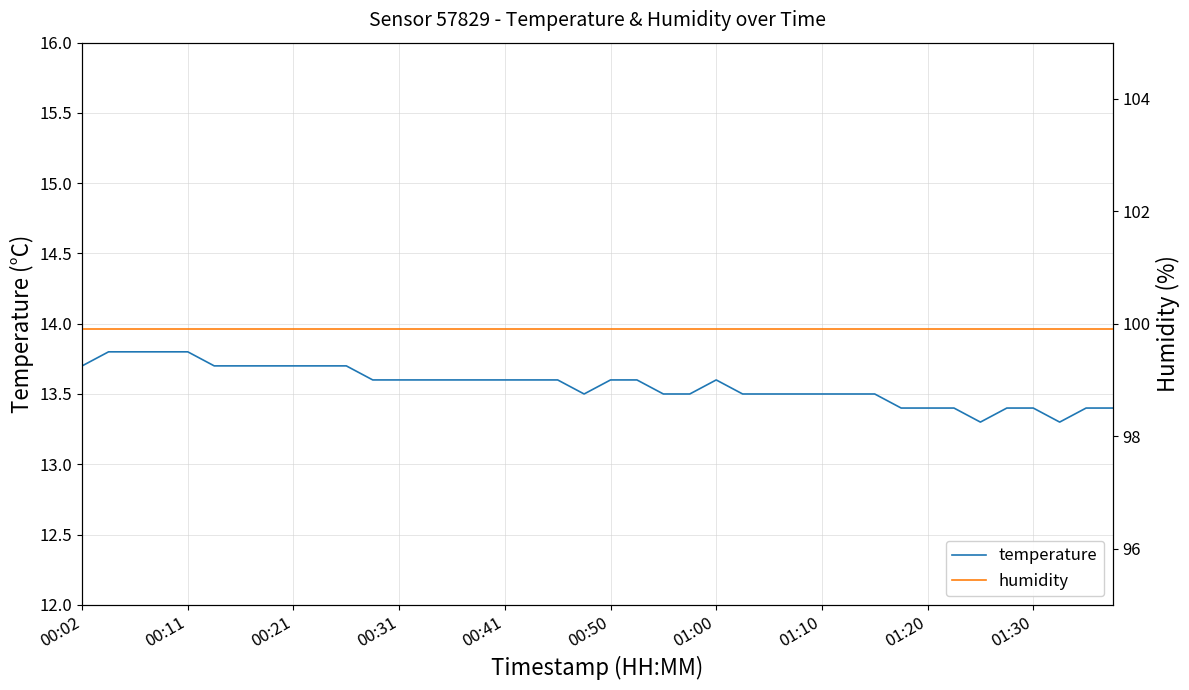

Is it true that temperature equals 13.6 at 00:31?

True